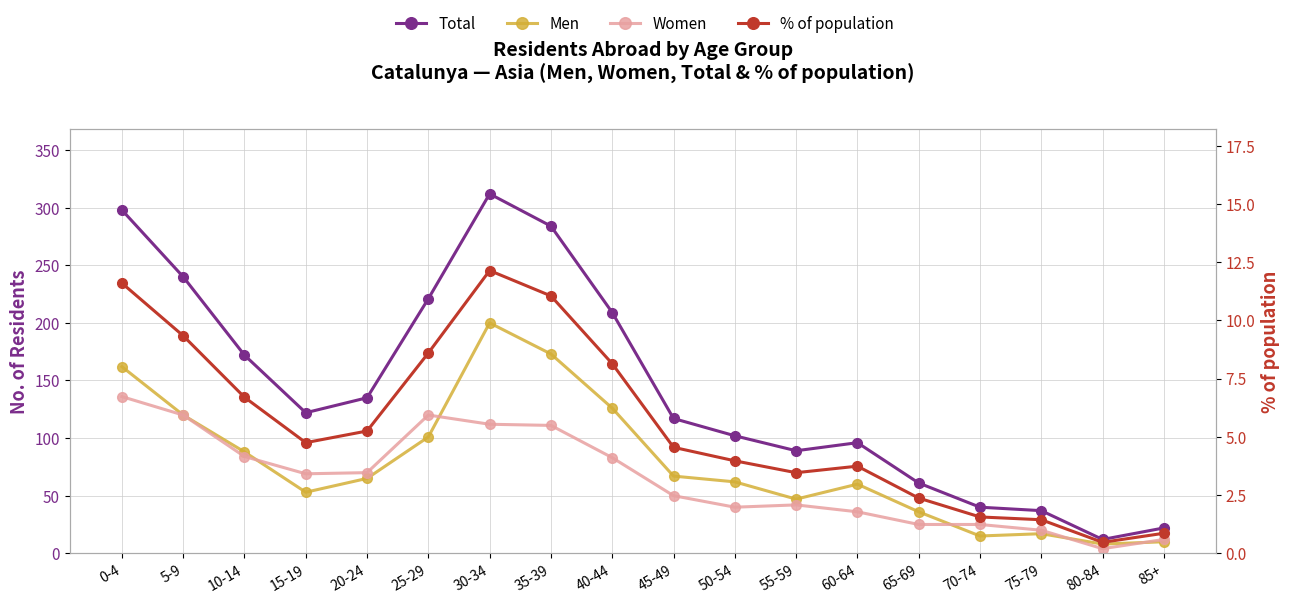

Rank the series at 30-34 from lowest to highest value.

% of population, Women, Men, Total